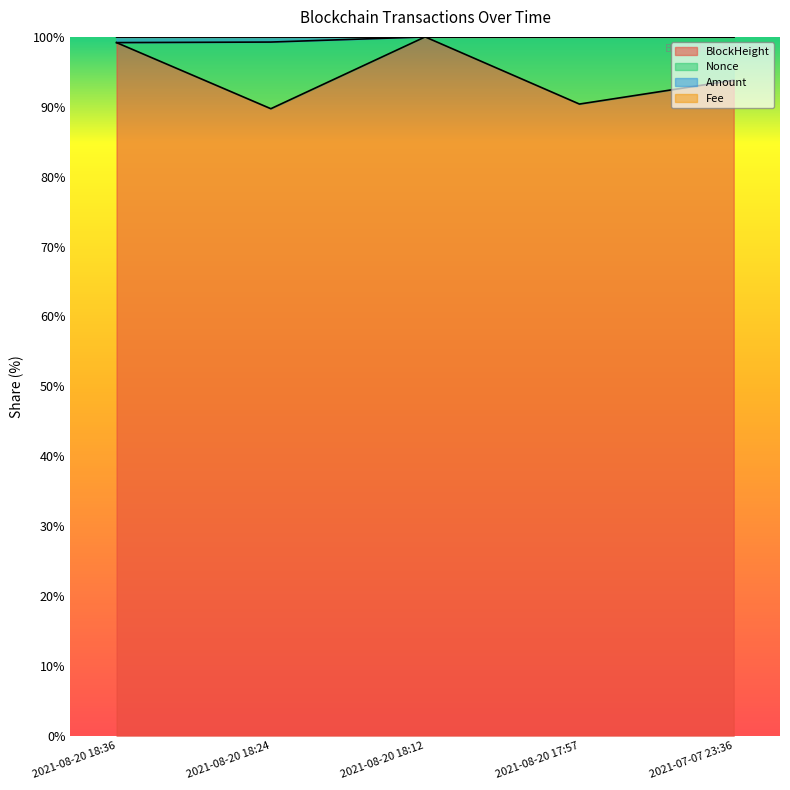

The BlockHeight series shows 93.8 at 2021-07-07 23:36. True or false?

True